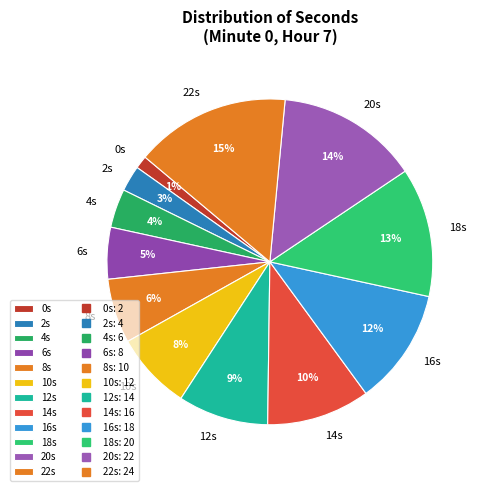

To the nearest percent, what percentage of the pie is 18s?

13%